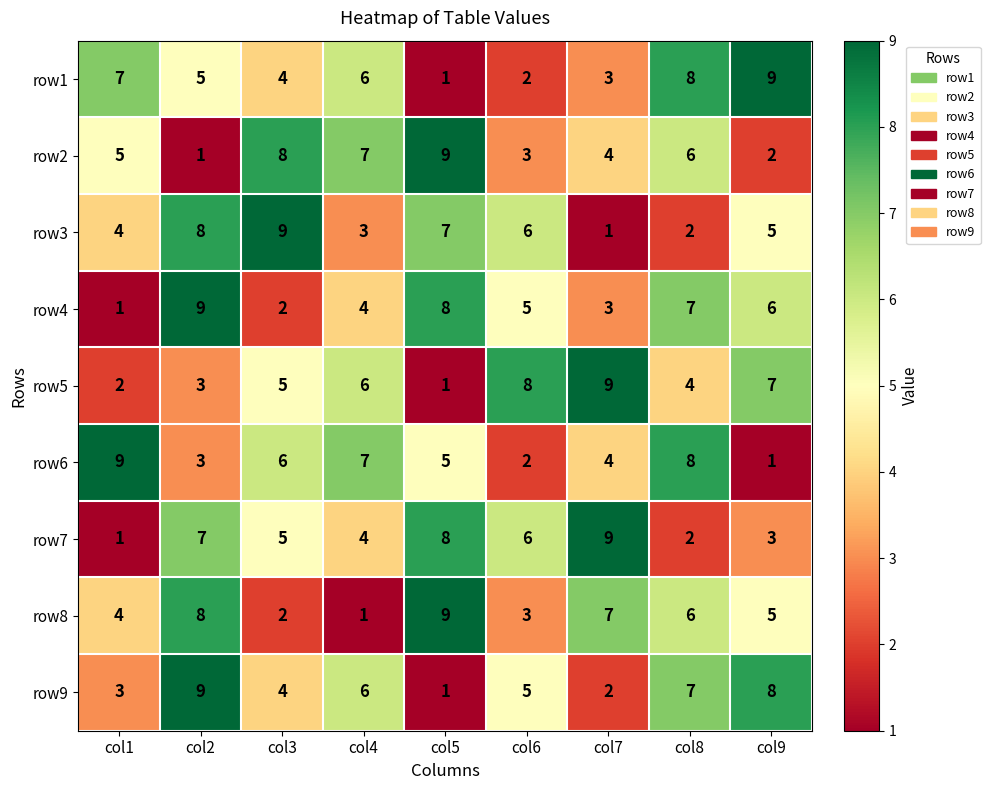

What is the sum of the row3 values at col2 and col1?

12